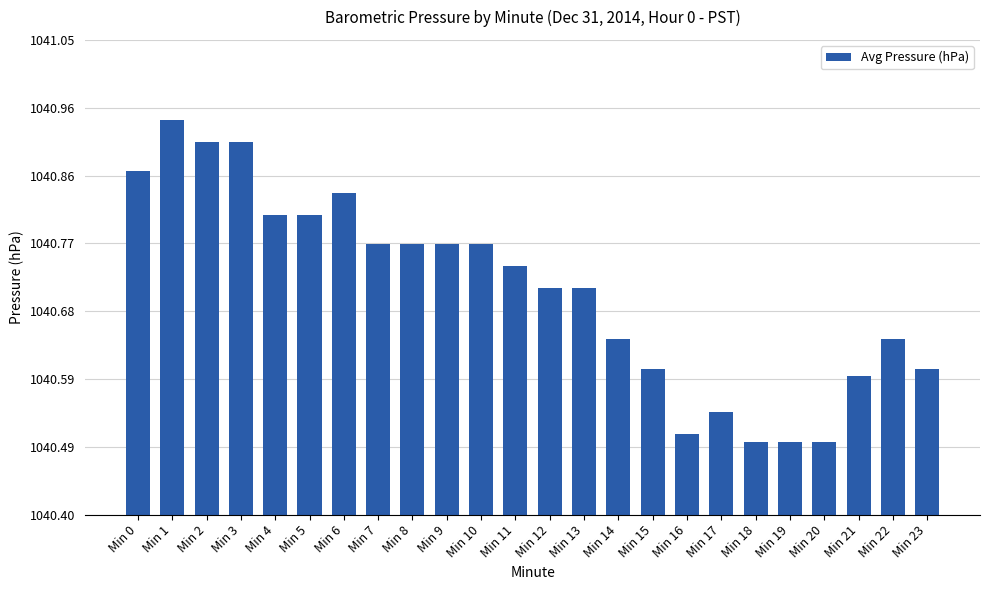

The chart shows a value of 1040.6 at Min 14. True or false?

True